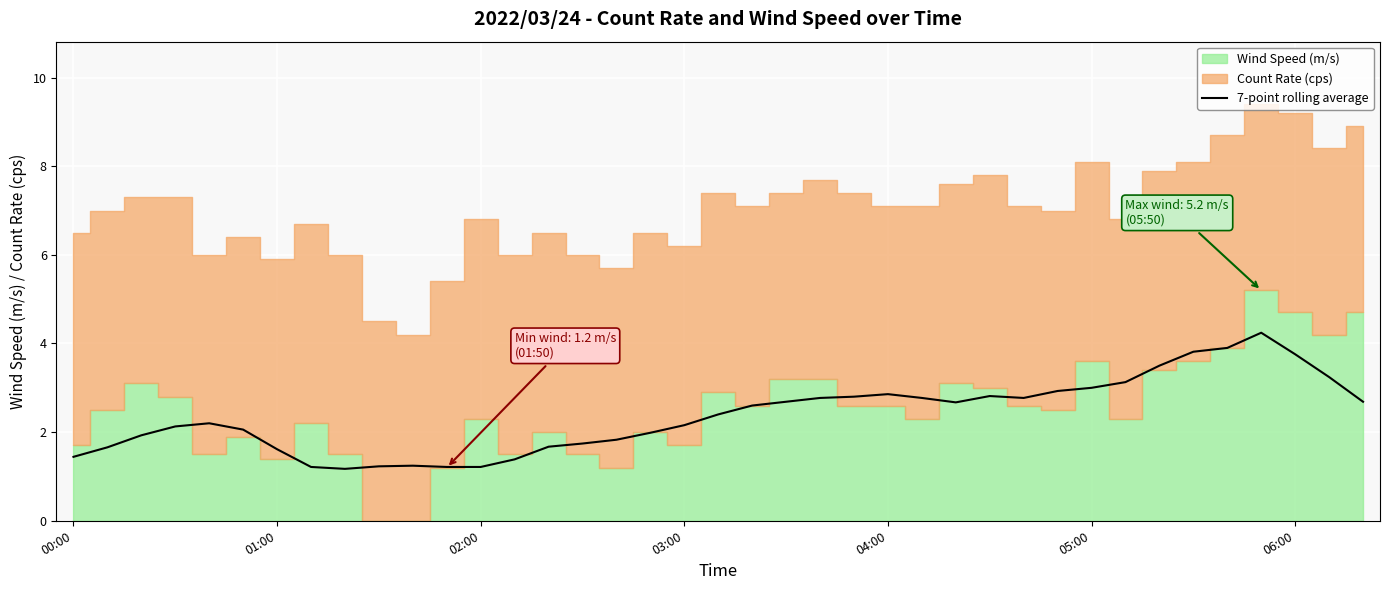

What is the highest value of the 7-point rolling average series?

4.2